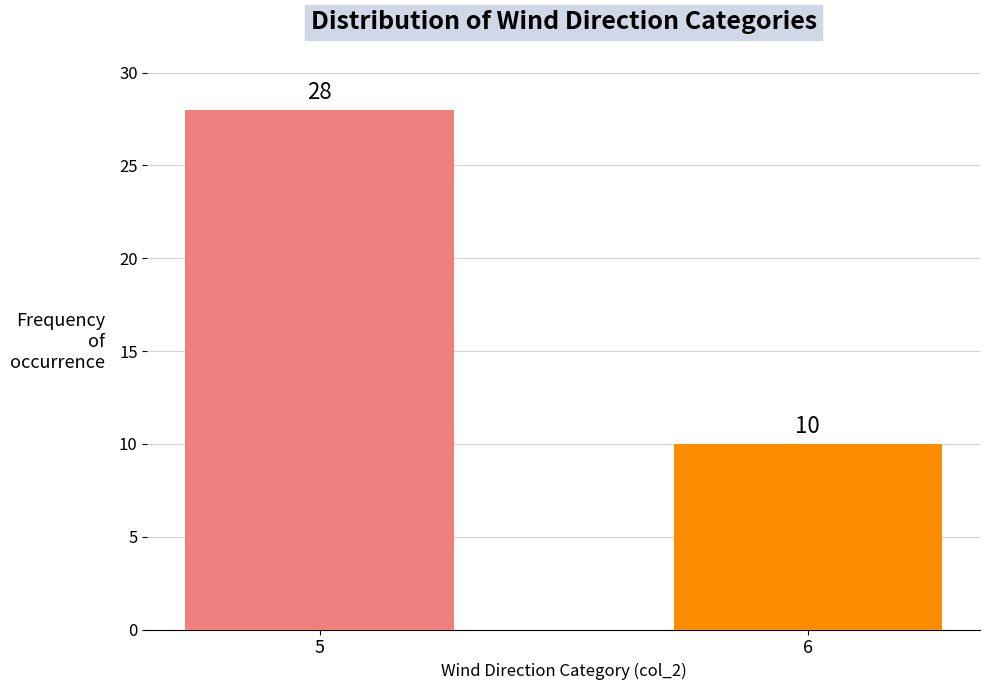

What is the smallest value displayed?

10